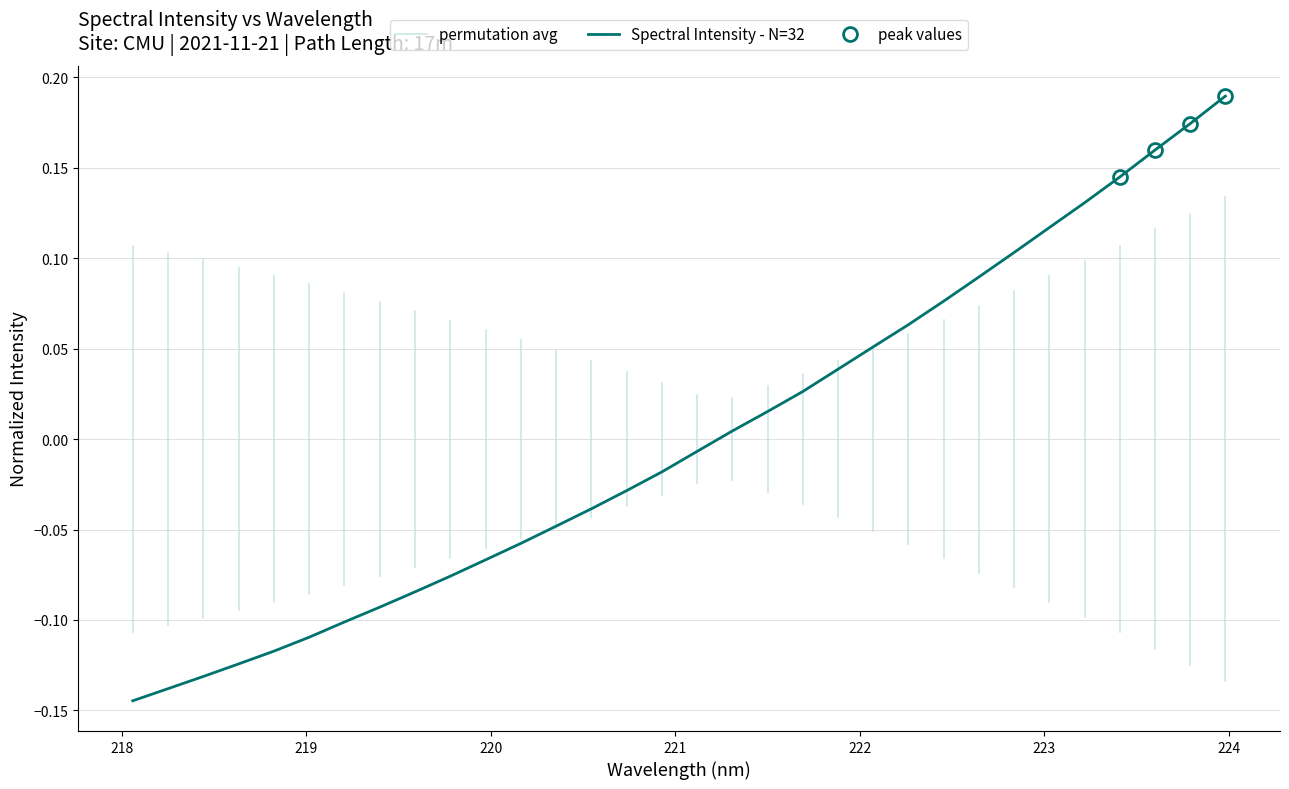

Rank the categories by value from lowest to highest.

218.0596, 218.2508, 218.442, 218.6332, 218.8244, 219.0156, 219.2067, 219.3979, 219.589, 219.7801, 219.9712, 220.1623, 220.3533, 220.5444, 220.7354, 220.9264, 221.1174, 221.3083, 221.4993, 221.6902, 221.8812, 222.0721, 222.263, 222.4538, 222.6447, 222.8355, 223.0264, 223.2172, 223.408, 223.5987, 223.7895, 223.9802